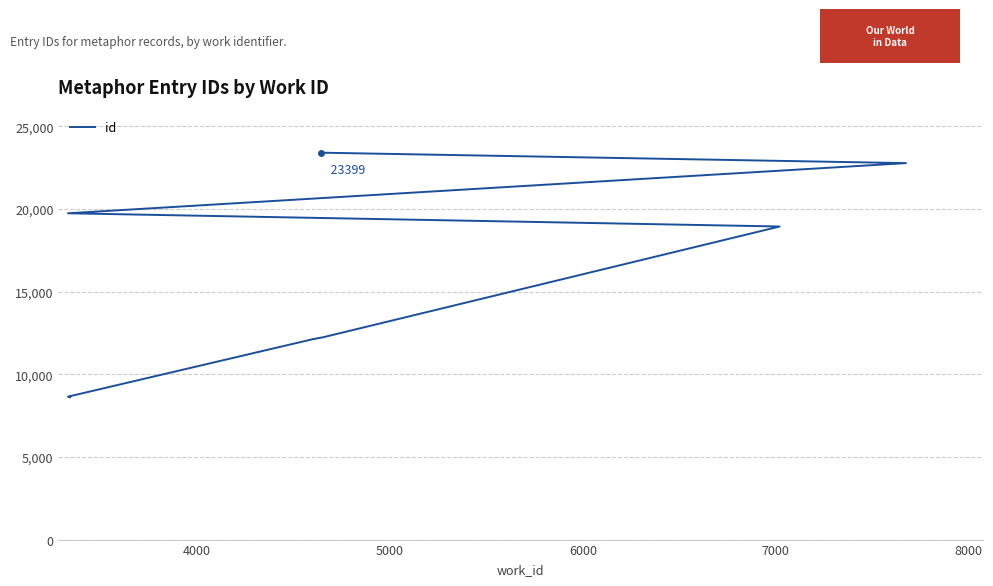

Which has a higher value, 8000 or 5000?

8000